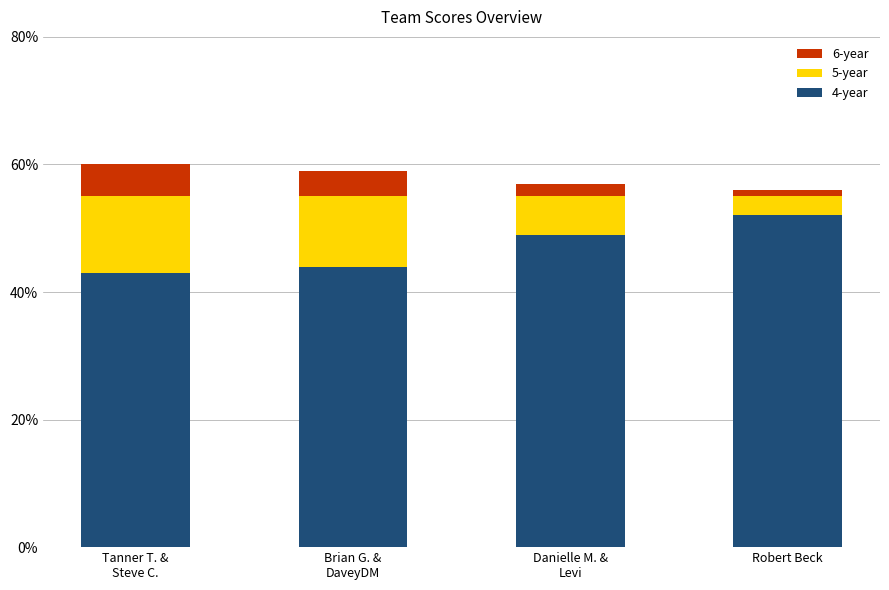

The value of 4-year at Robert Beck is 52. True or false?

True